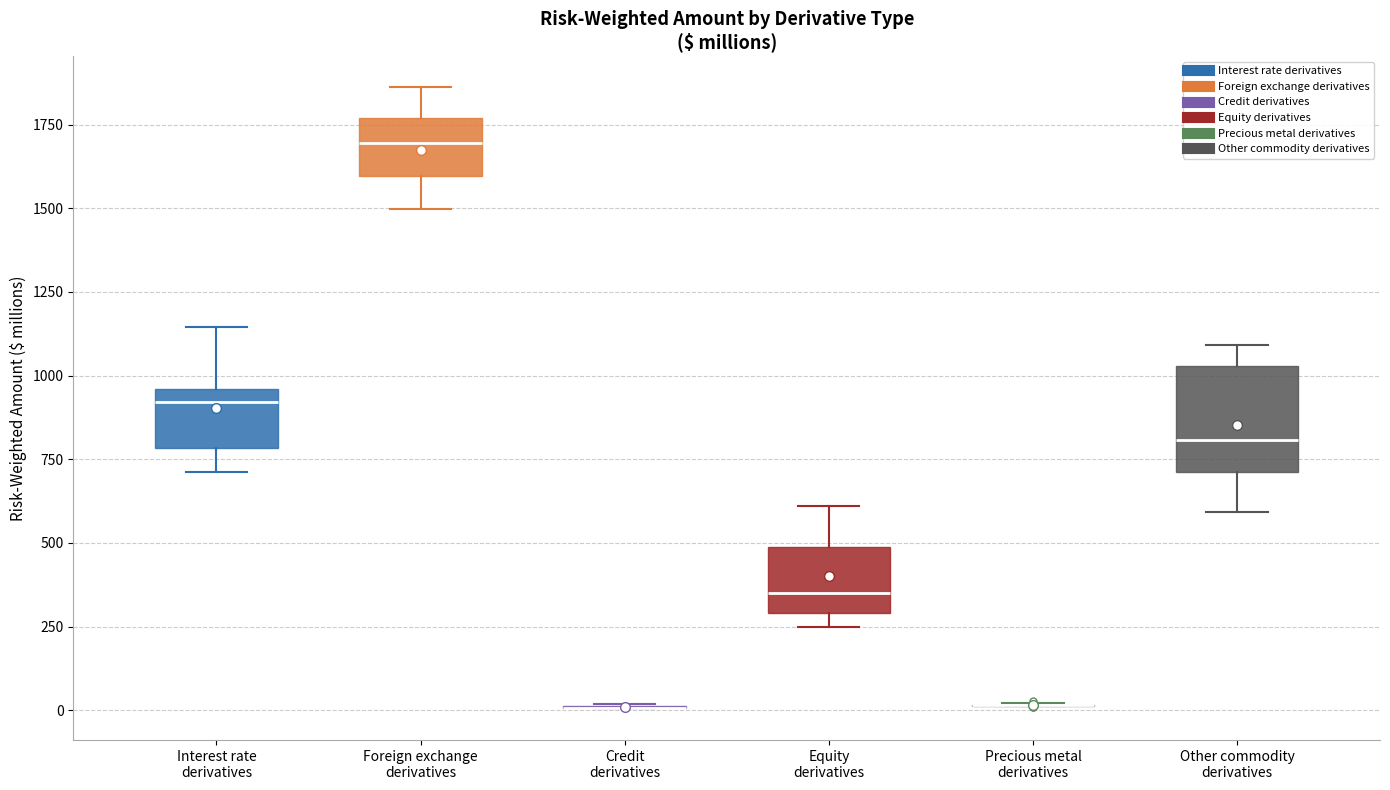

Where is the lower edge of the box for Interest rate derivatives on the y-axis? The values are not printed on the chart, so give them approximately, as read against the axis.

800